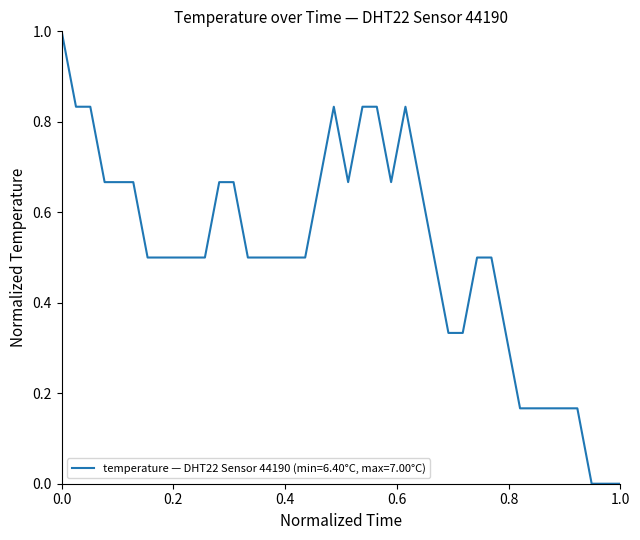

What is the maximum value shown in the chart?

1.0